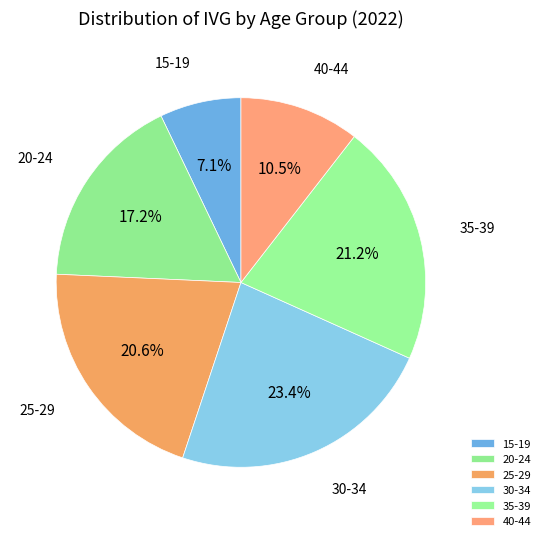

Which slice is the smallest?

15-19